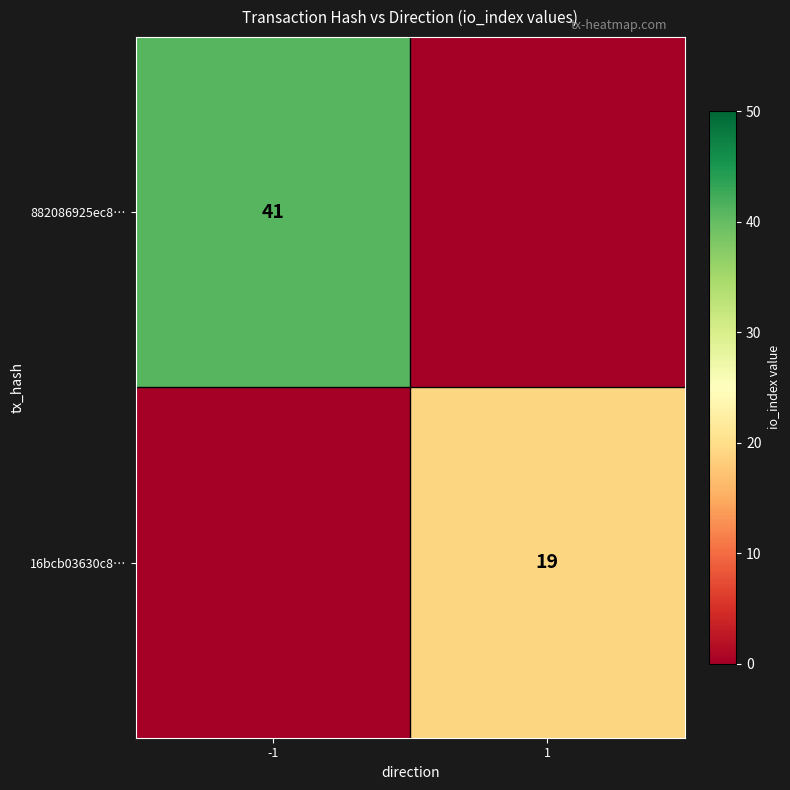

The value of 882086925ec8… at -1 is 28. True or false?

False